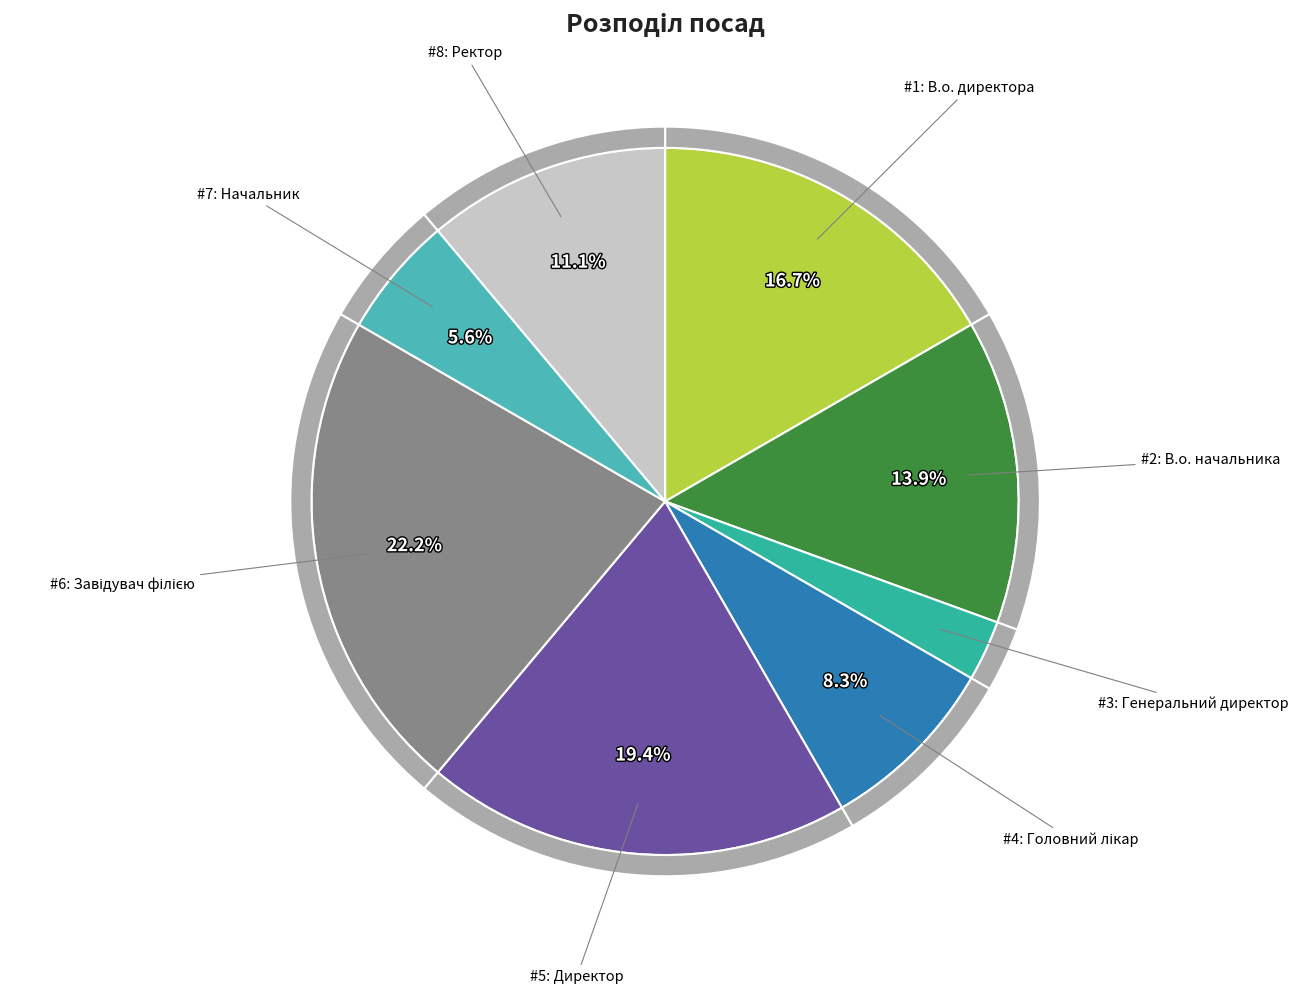

To the nearest percent, what percentage of the pie is Начальник?

6%